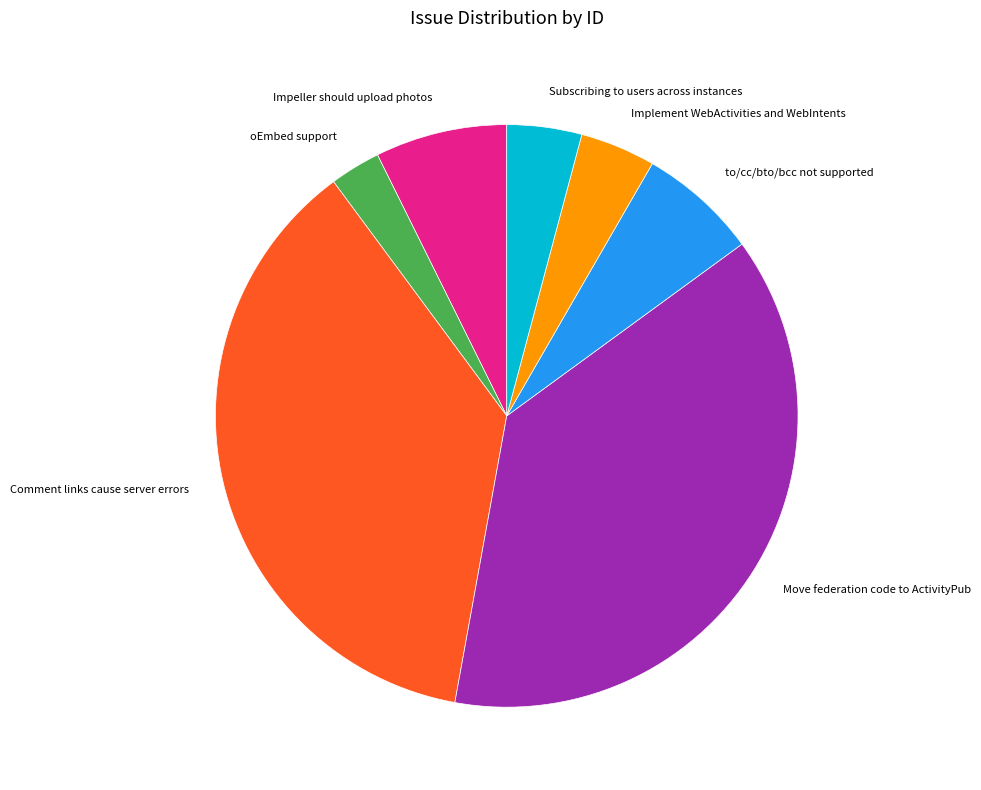

Is it true that oEmbed support is 3% of the pie?

True